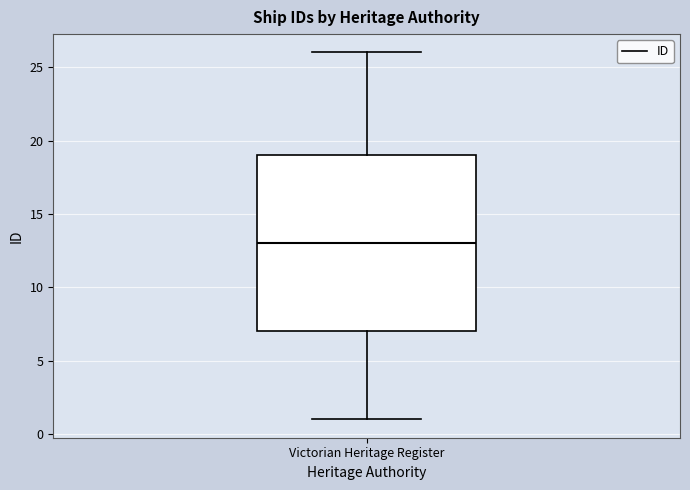

Read this box plot against the y-axis: the position of the median line, the range covered by the box, and the ends of both whiskers. The values are not printed on the chart, so give them approximately, as read against the axis.

median 13, box 7 to 19, whiskers 1 to 26